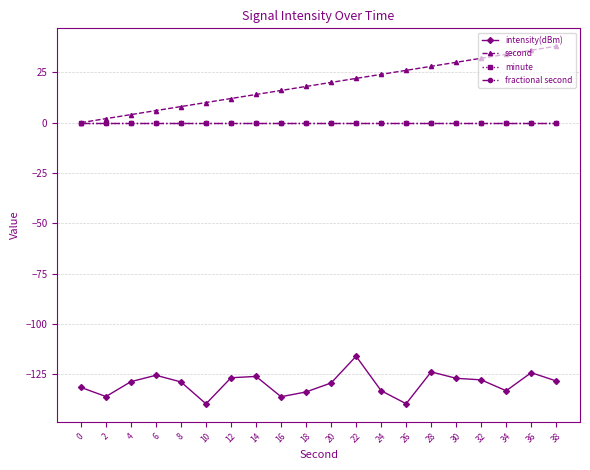

Does the chart have visible grid lines?

Yes